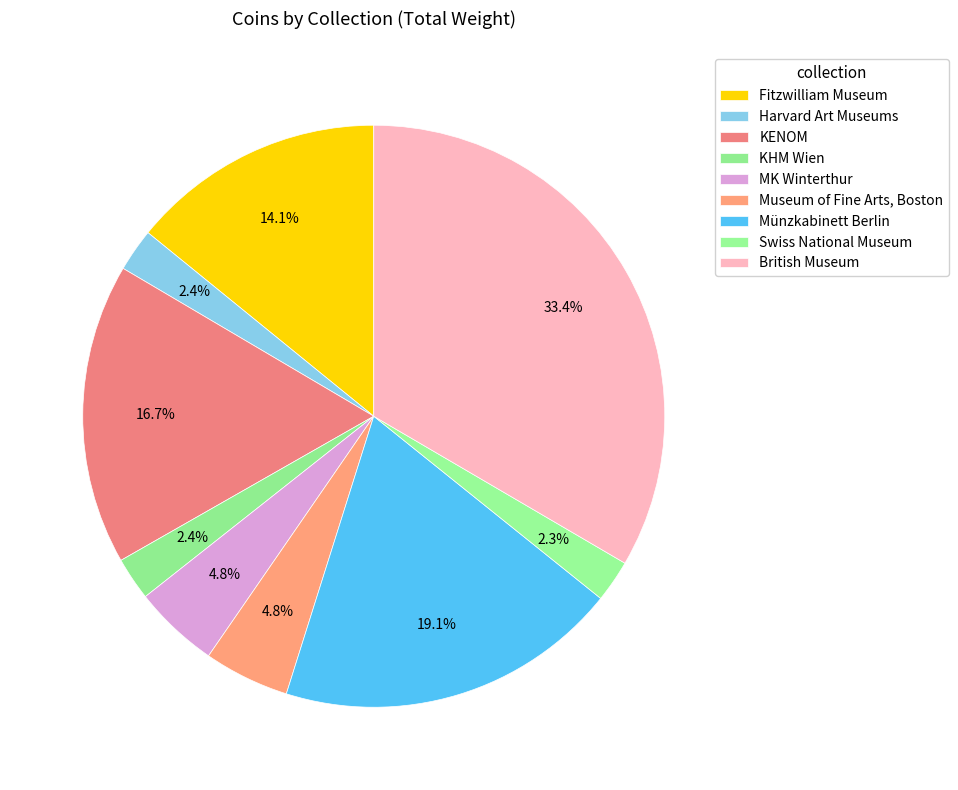

Is British Museum the majority of the pie?

No